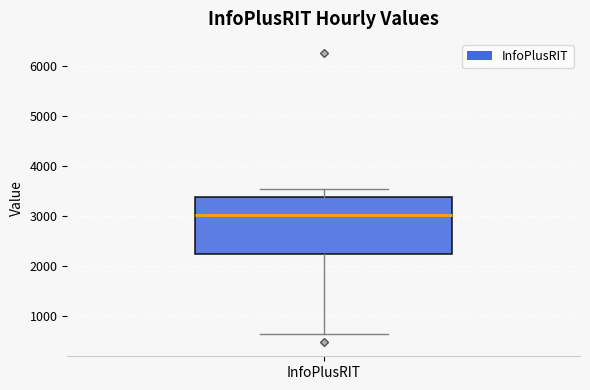

Transcribe this box plot: give where the median line is, the range the box spans, and where the two whiskers end, as read against the y-axis. The values are not printed on the chart, so give them approximately, as read against the axis.

median 3000, box 2200 to 3400, whiskers 600 to 3500